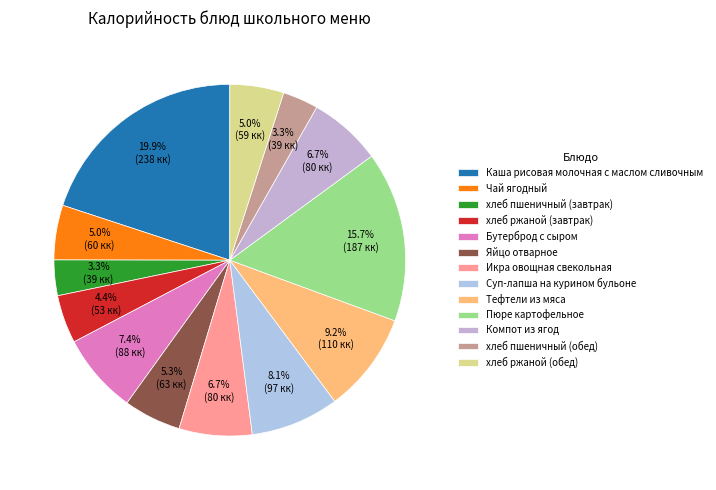

What percentage is the Икра овощная свекольная slice, to the nearest percent?

7%